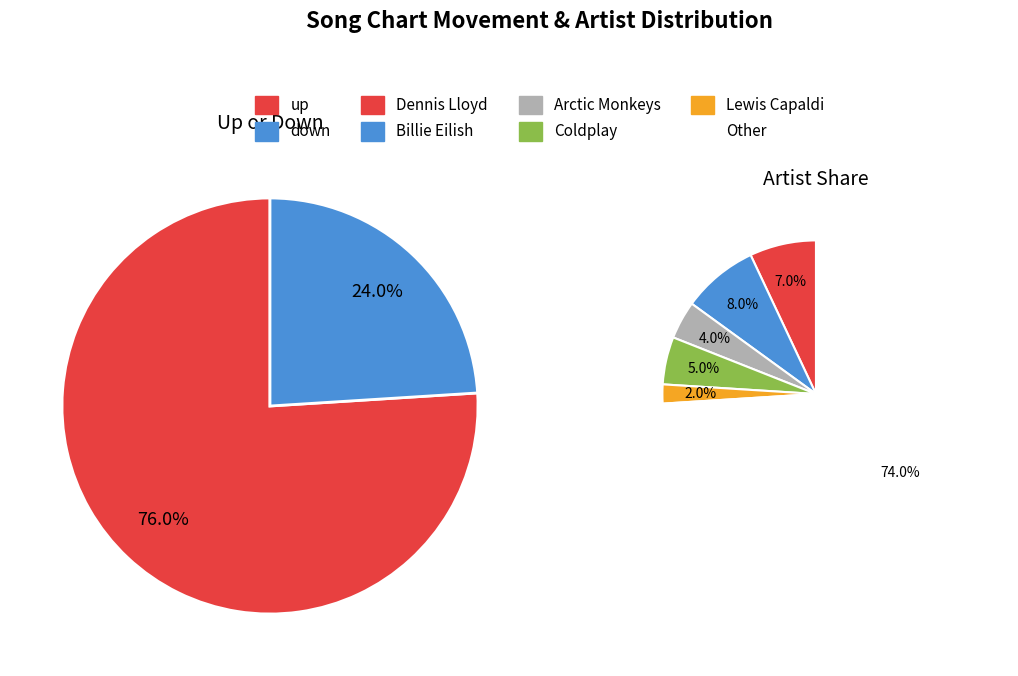

True or false: down accounts for 37% of the total.

False